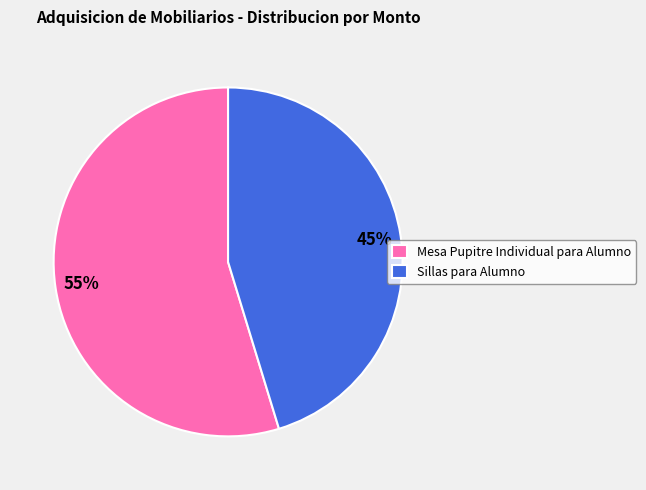

To the nearest percent, what percentage of the pie is Mesa Pupitre Individual para Alumno?

55%